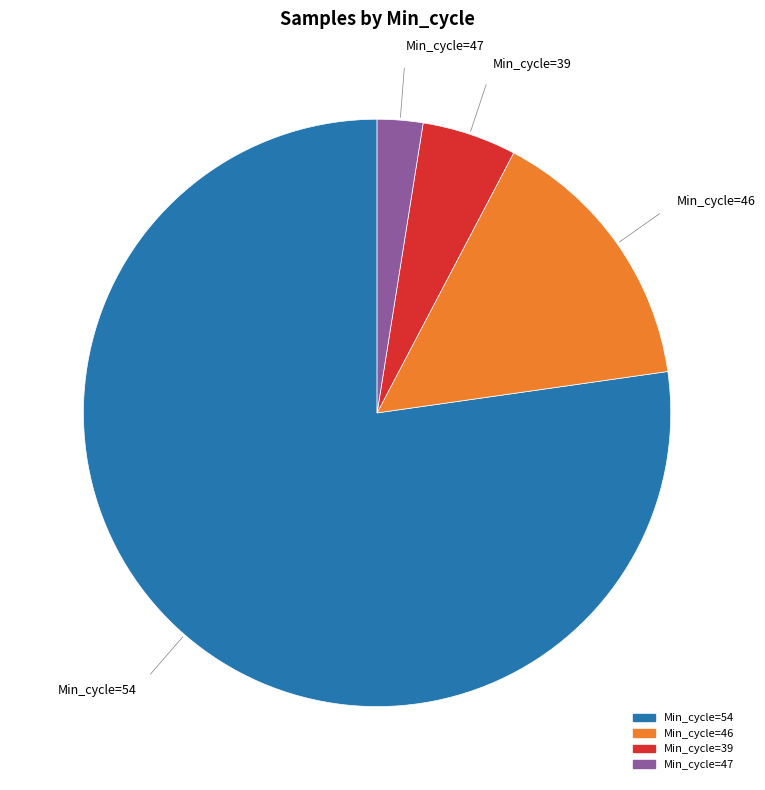

Does any single category account for the majority?

Yes